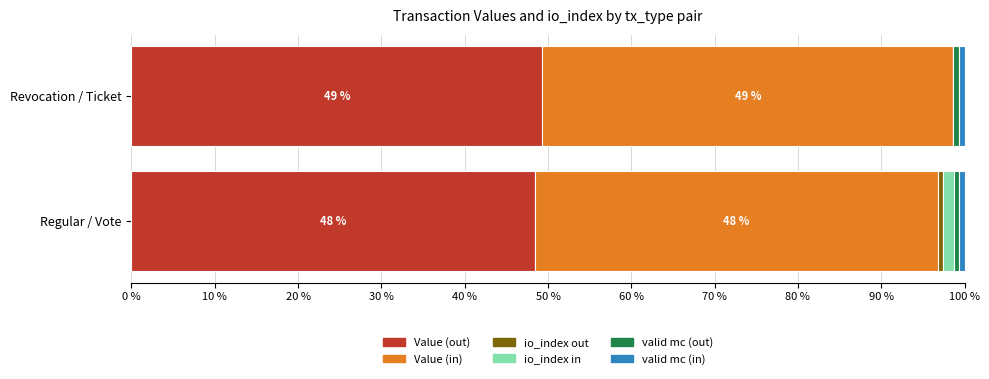

The Value (out) series shows 11.3 at Revocation / Ticket. True or false?

False